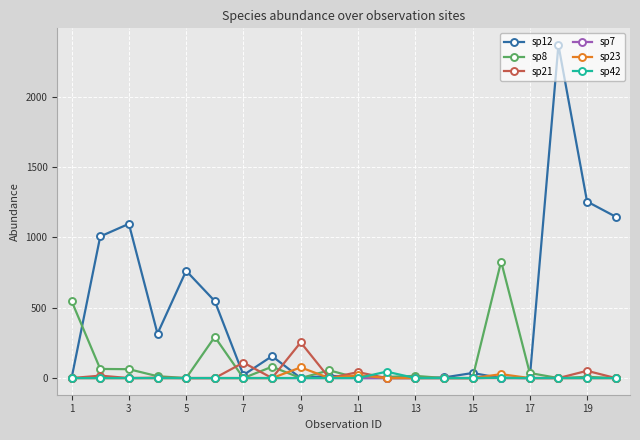

How many categories are shown in the chart?

20